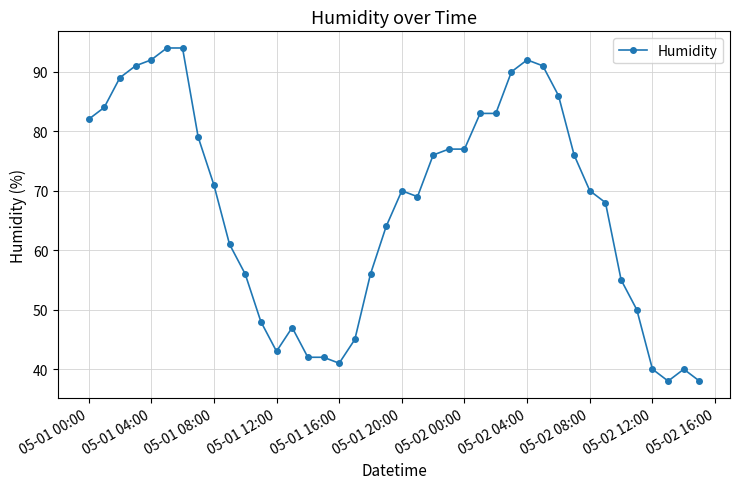

What is the sum of all values?

2690